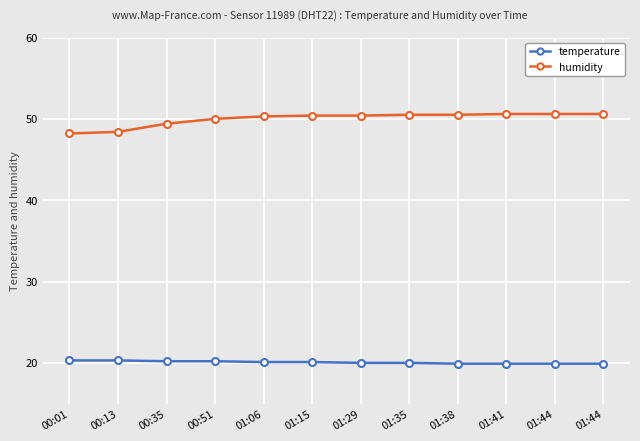

At which category does the chart reach its minimum across all series?

01:38